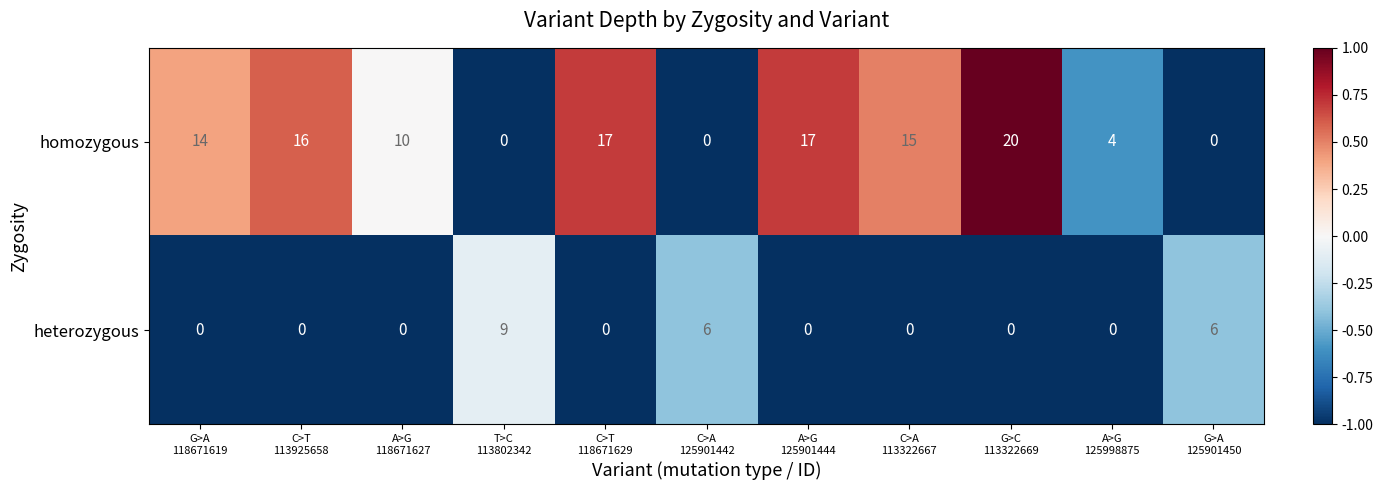

At which category is the sum across all series the highest?

G>C
113322669